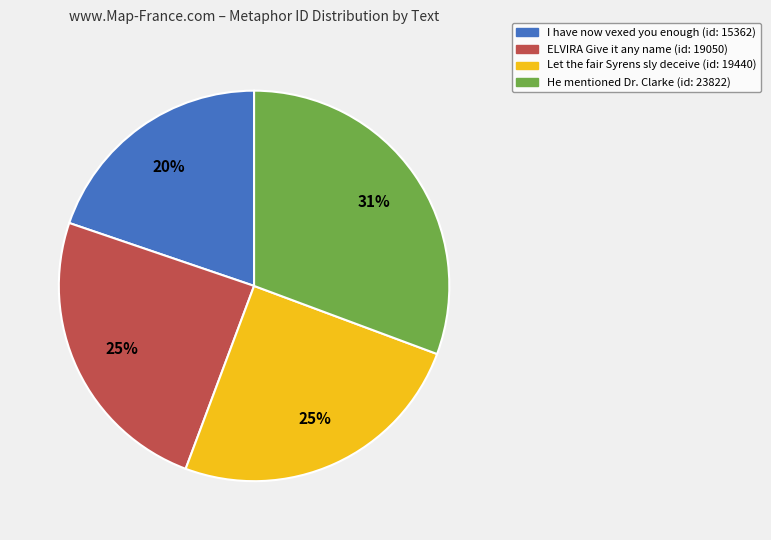

To the nearest percent, what portion does Let the fair Syrens sly deceive represent?

25%